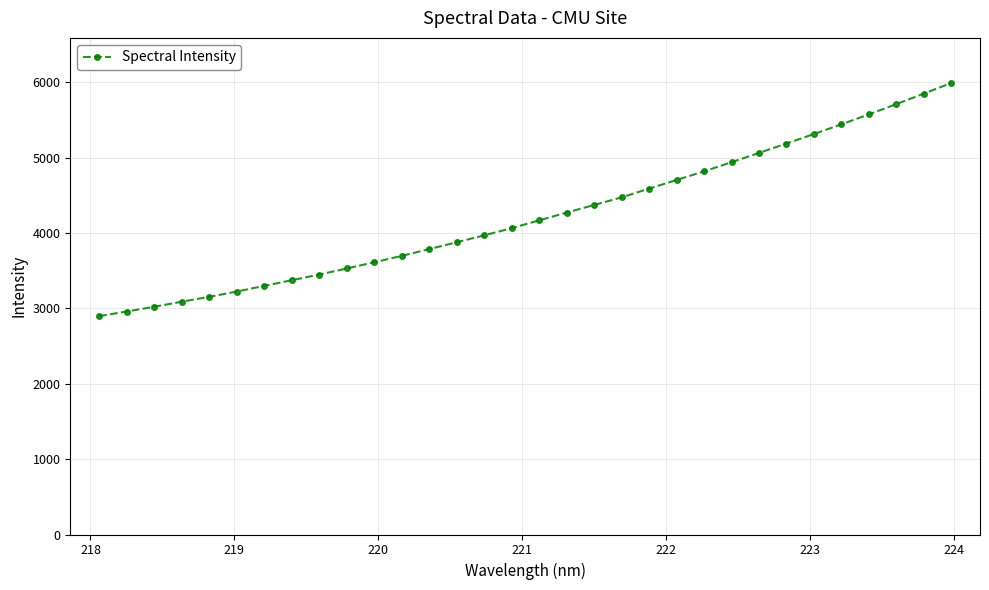

What is the difference between the maximum and minimum values?

3092.0